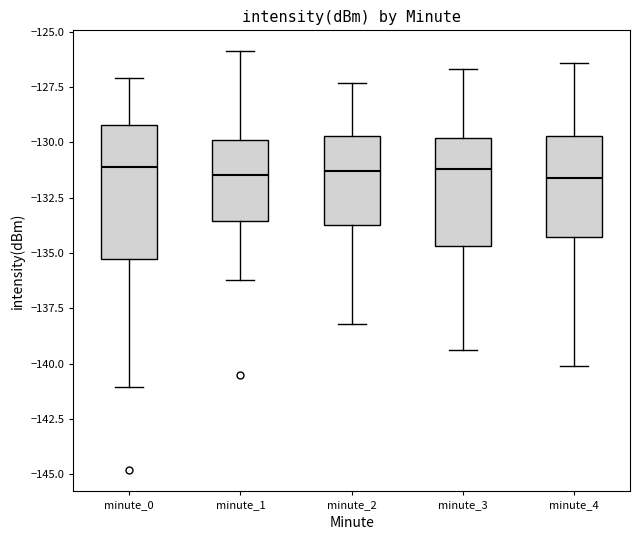

Reading left to right, transcribe this box plot: for each box, give where its median line is, the range the box spans, and where its two whiskers end, as read against the y-axis. The values are not printed on the chart, so give them approximately, as read against the axis.

minute_0: median -131.0, box -135.5 to -129.0, whiskers -141.0 to -127.0
minute_1: median -131.5, box -133.5 to -130.0, whiskers -136.0 to -126.0
minute_2: median -131.5, box -133.5 to -129.5, whiskers -138.0 to -127.5
minute_3: median -131.0, box -134.5 to -130.0, whiskers -139.5 to -126.5
minute_4: median -131.5, box -134.5 to -129.5, whiskers -140.0 to -126.5